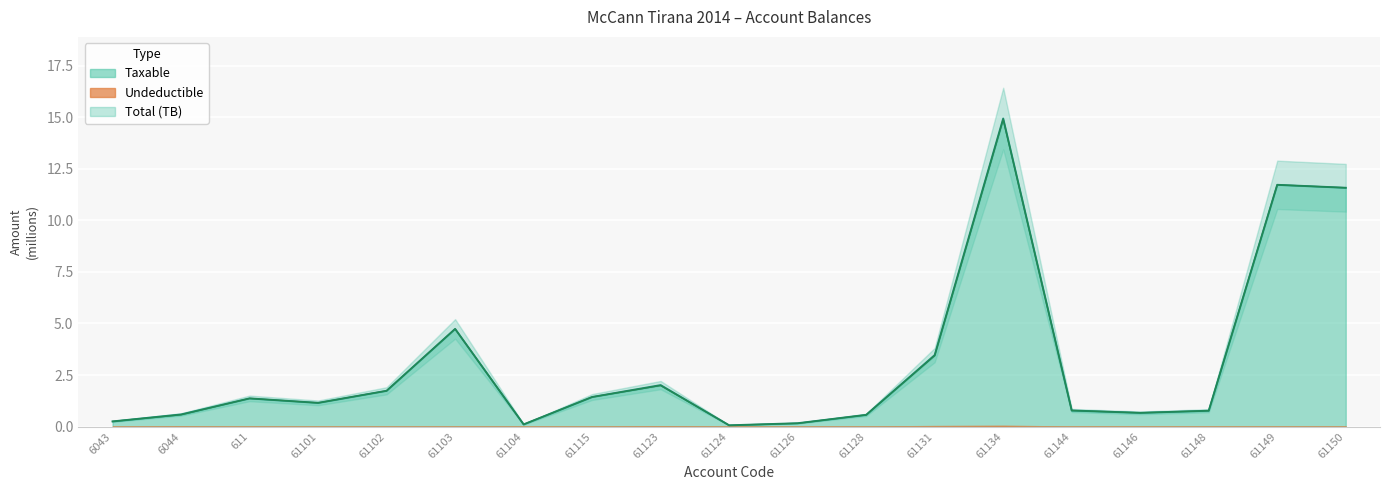

What is the average value of the Taxable series?

3.1